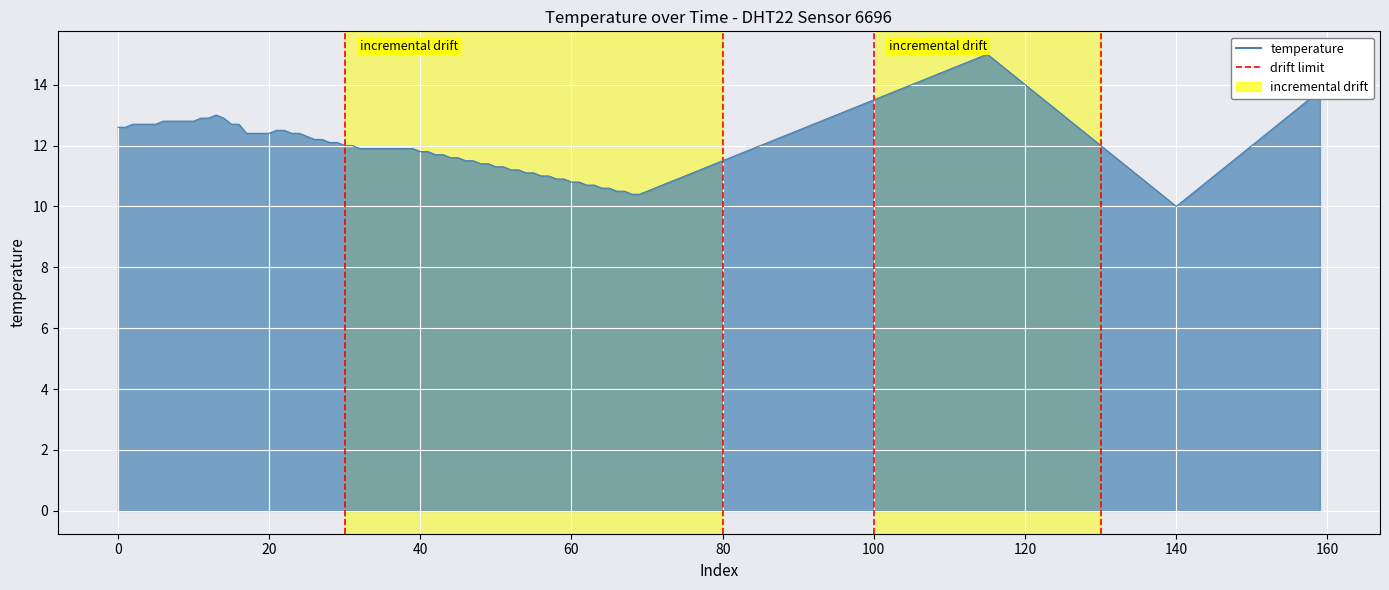

Count the values in the range 0 to 1.

2